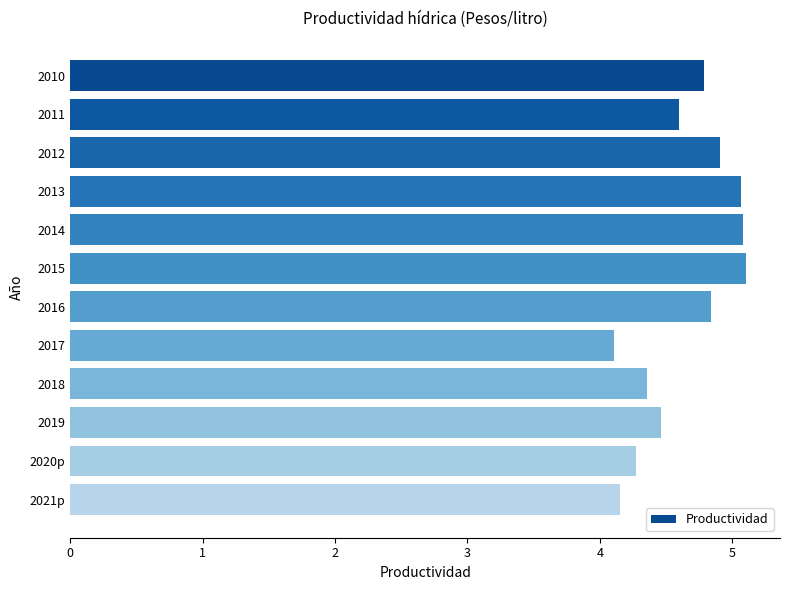

Is it true that the value at 2014 is 5.1?

True